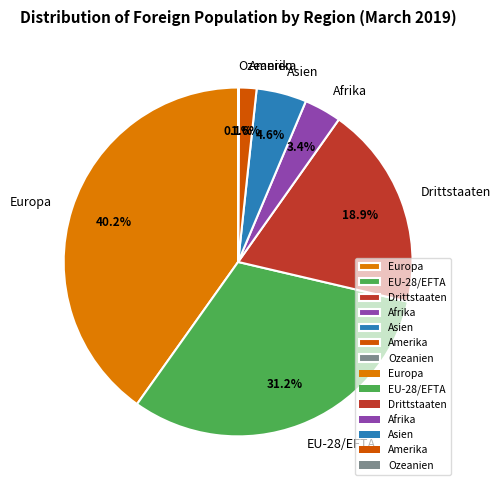

Is there a majority slice in this chart?

No